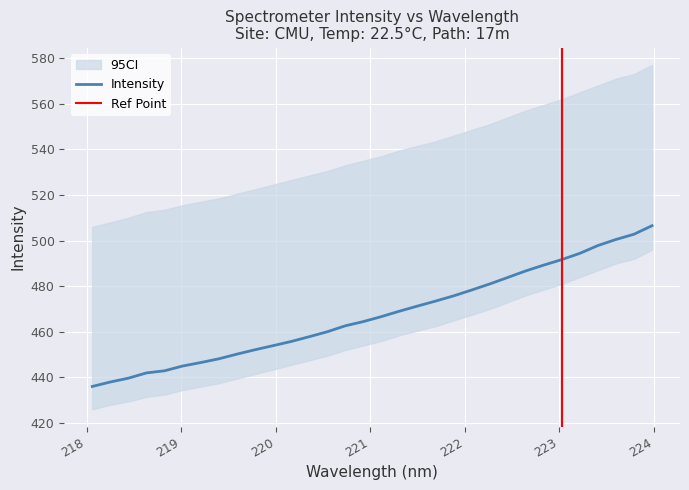

What is the label of the 13th point from the left?

220.3533